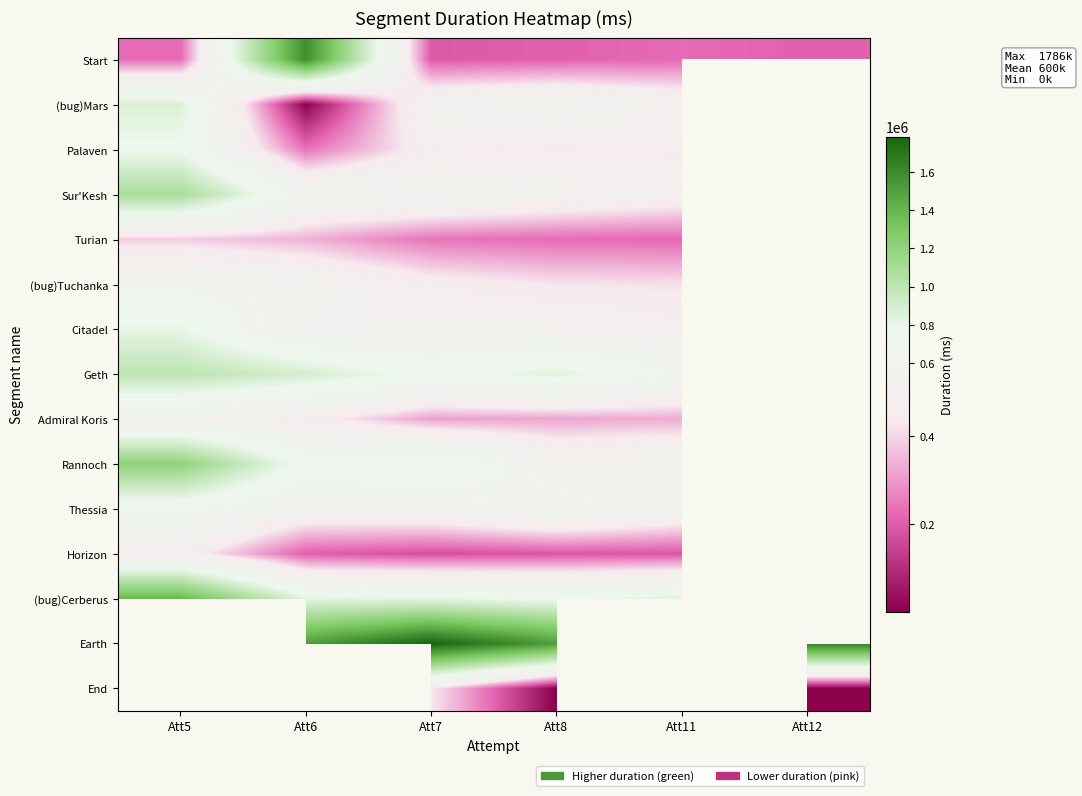

The value of Rannoch at Att7 is 284242.0. True or false?

False